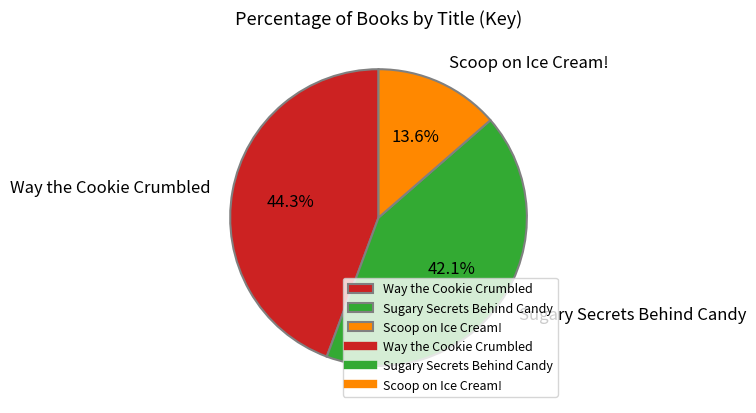

Which slice is the smallest?

Scoop on Ice Cream!